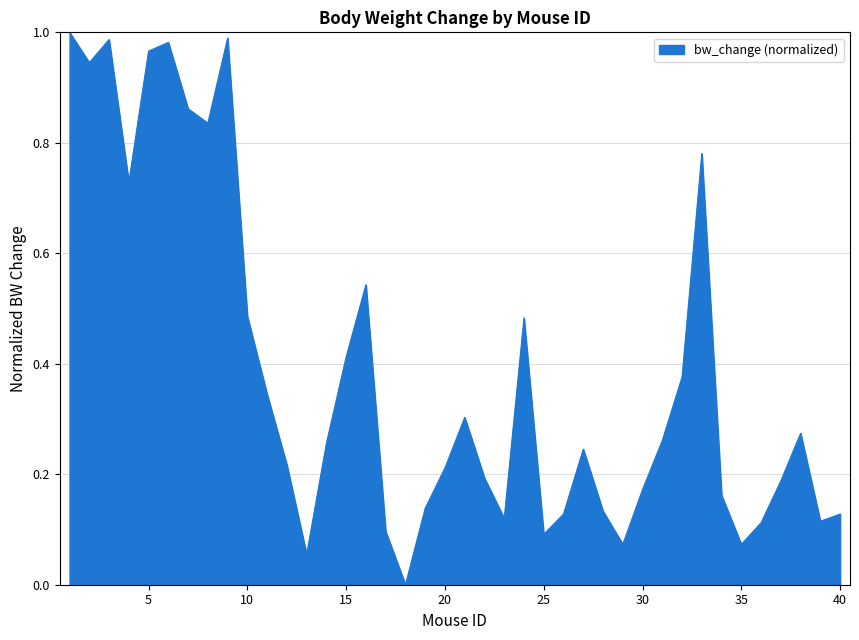

What is the value of the 22nd point from the left?

0.2